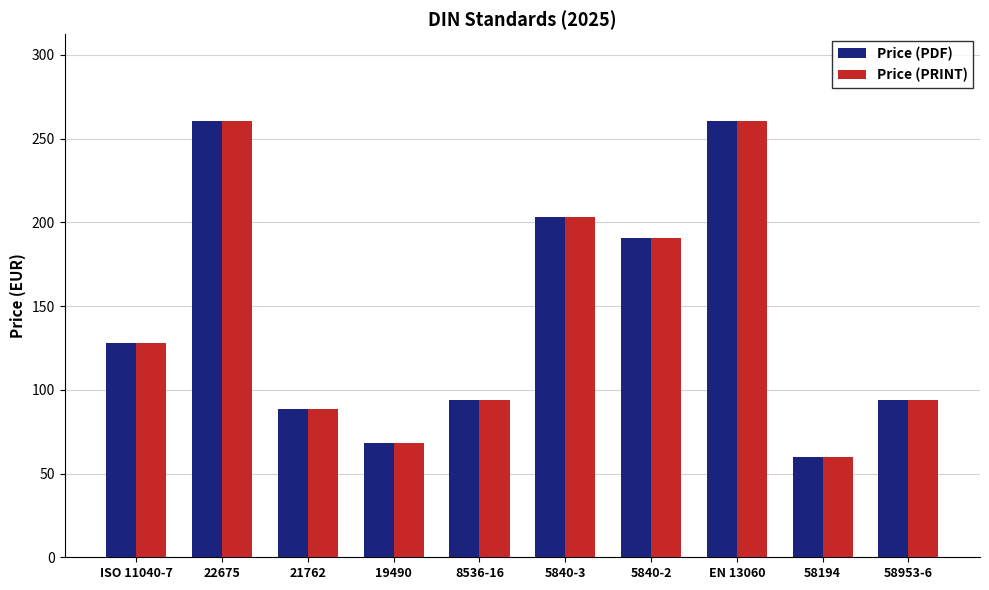

What is the sum of the Price (PRINT) values at ISO 11040-7 and 22675?

388.2